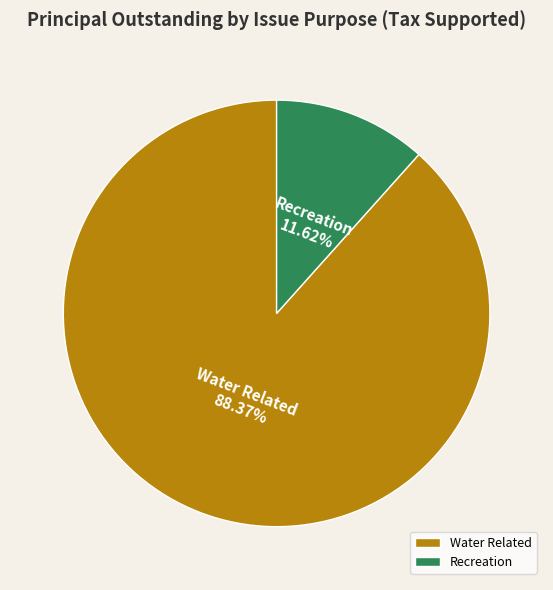

What is the majority slice?

Water Related